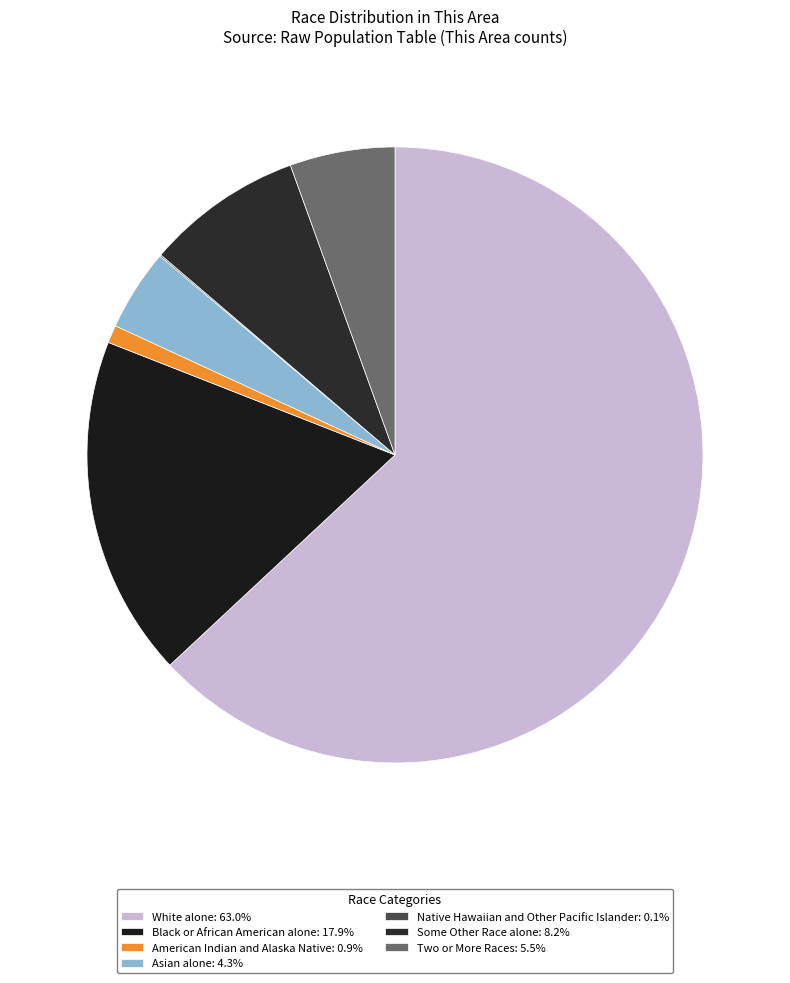

What percentage do White alone and Two or More Races together represent?

68.6%